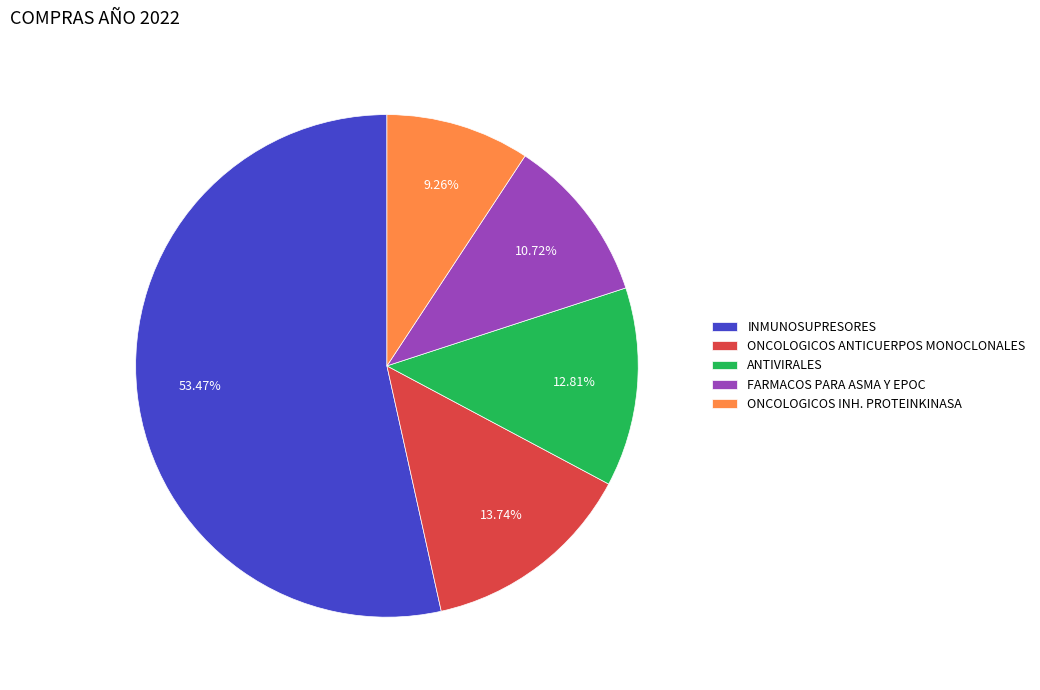

To the nearest percent, what is the difference between the largest and smallest slice percentages?

44%